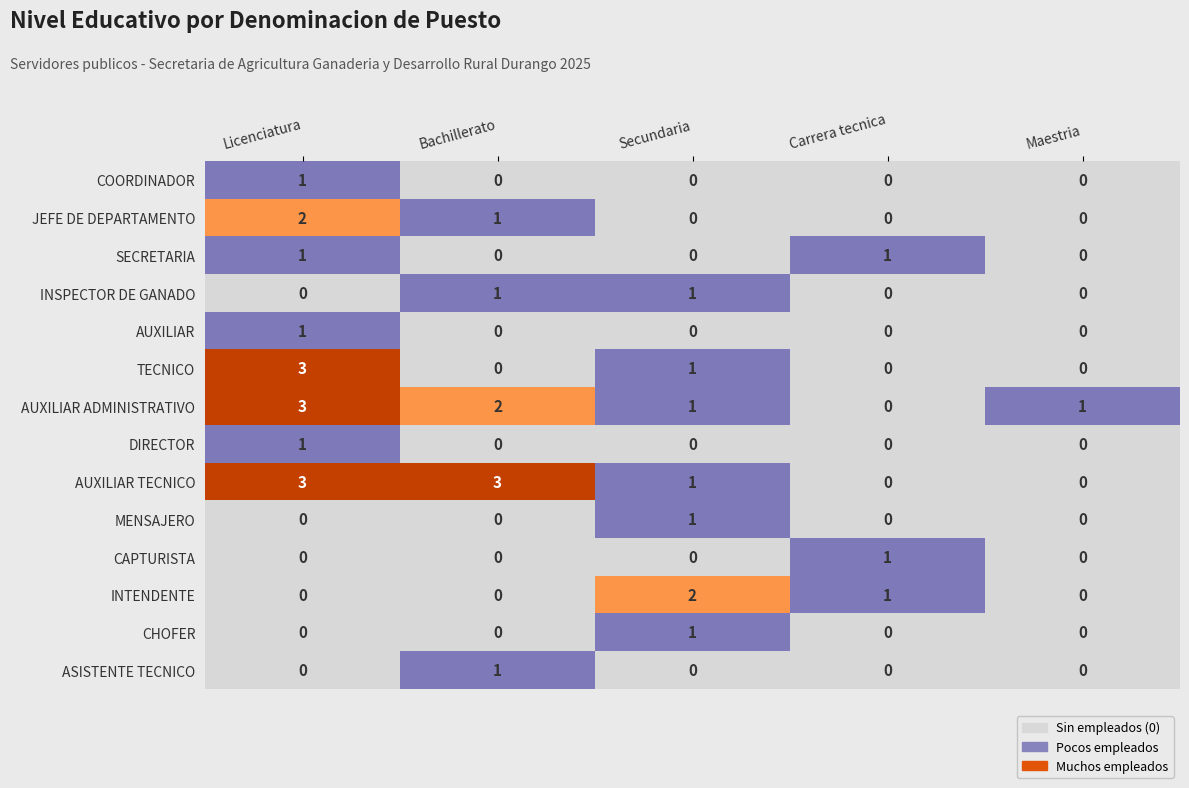

True or false: Carrera tecnica has a value of 0 at AUXILIAR ADMINISTRATIVO.

True